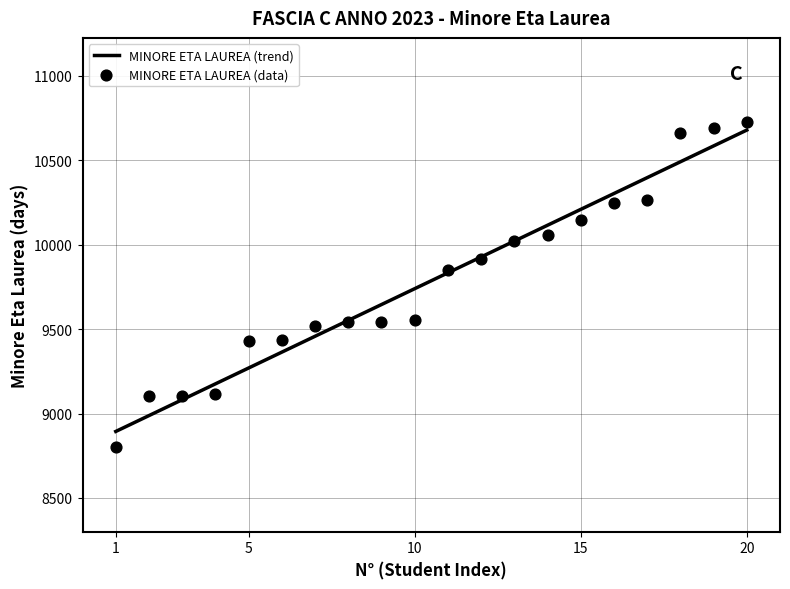

What is the ratio of the value at 10 to the value at 11?

1.0